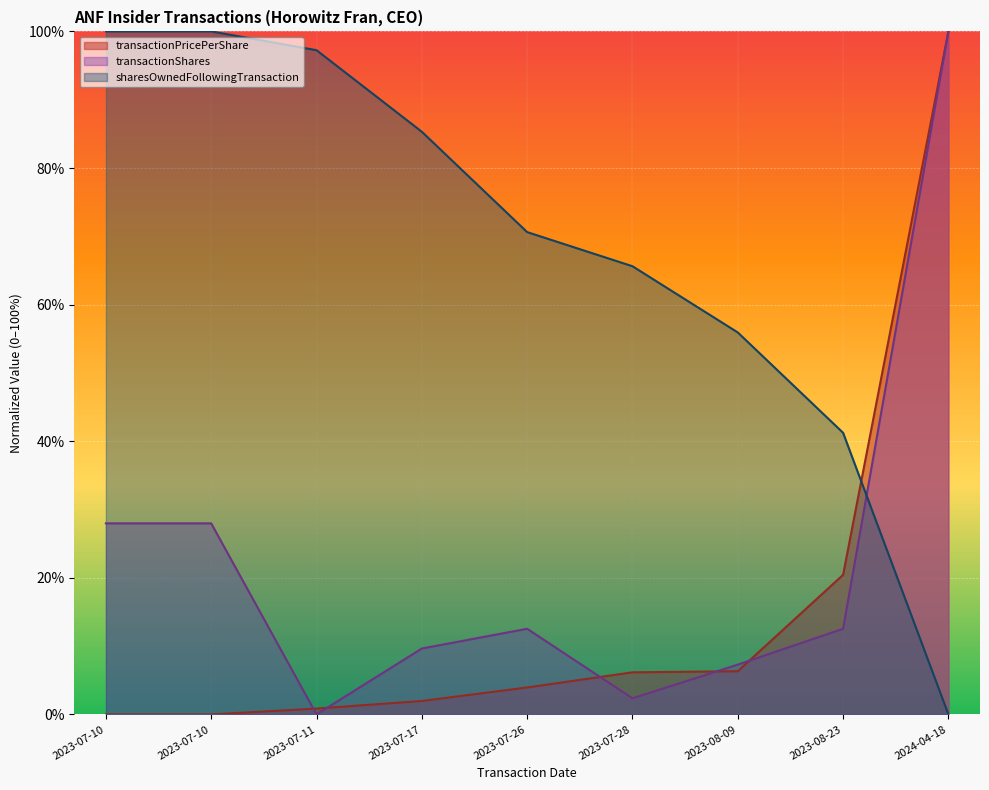

Where do transactionShares and transactionPricePerShare first cross each other?

2023-07-10 and 2023-07-11